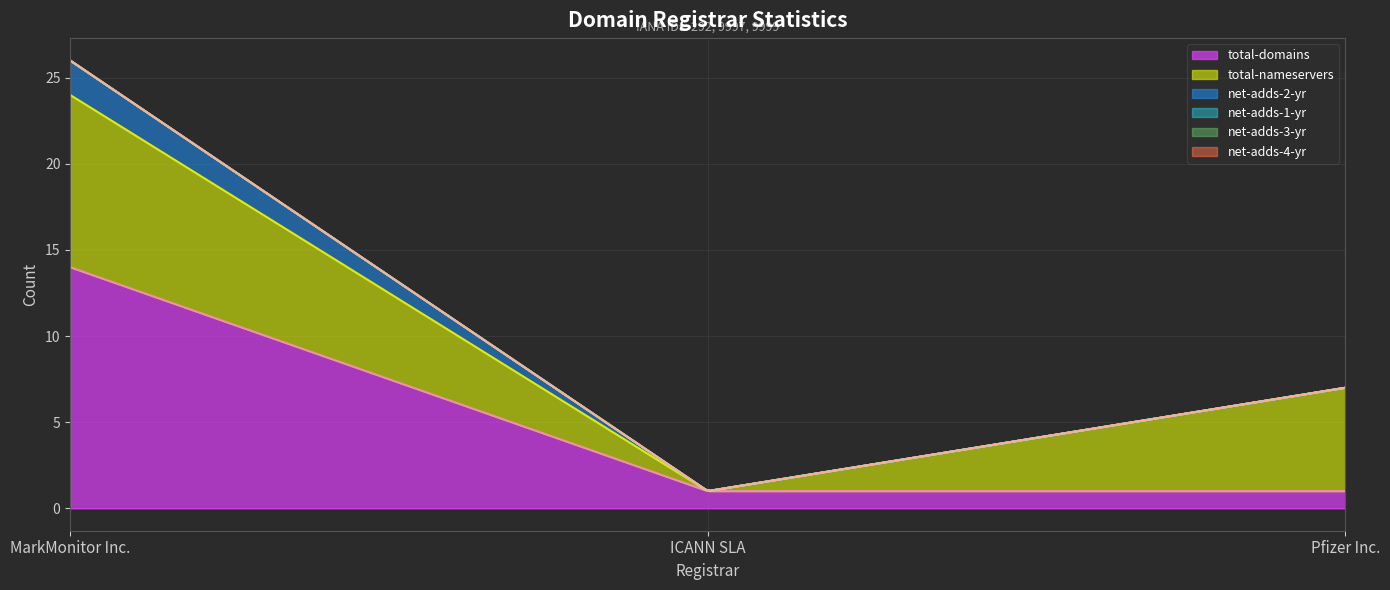

What is the spread (max minus min) of values at ICANN SLA?

1